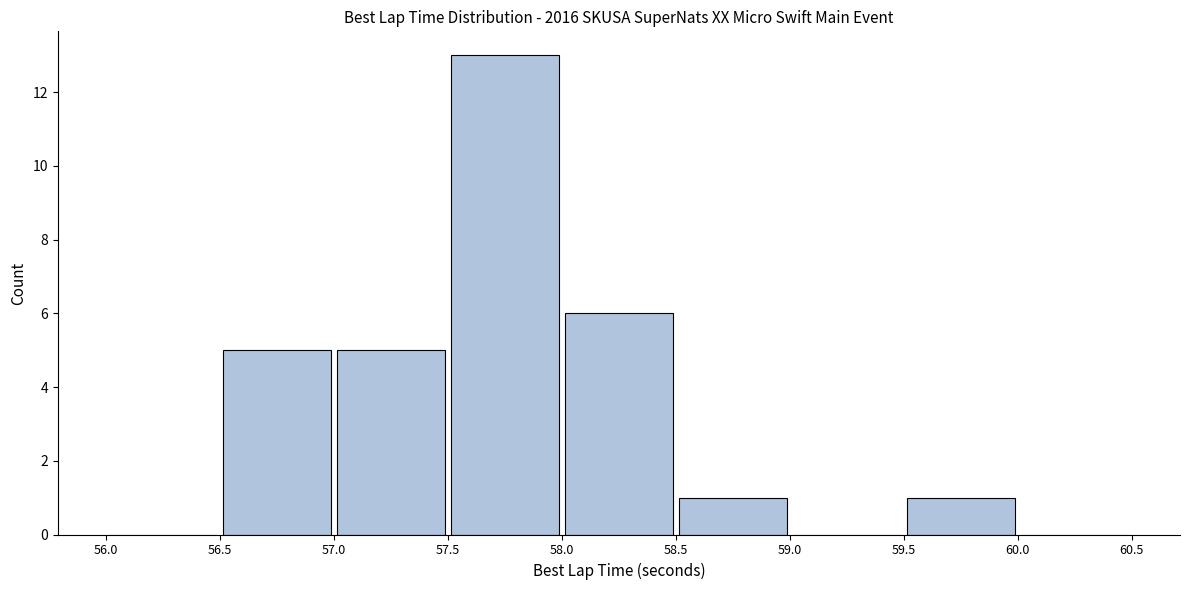

Over which range of the x-axis is the bar tallest?

57.5 to 58.0